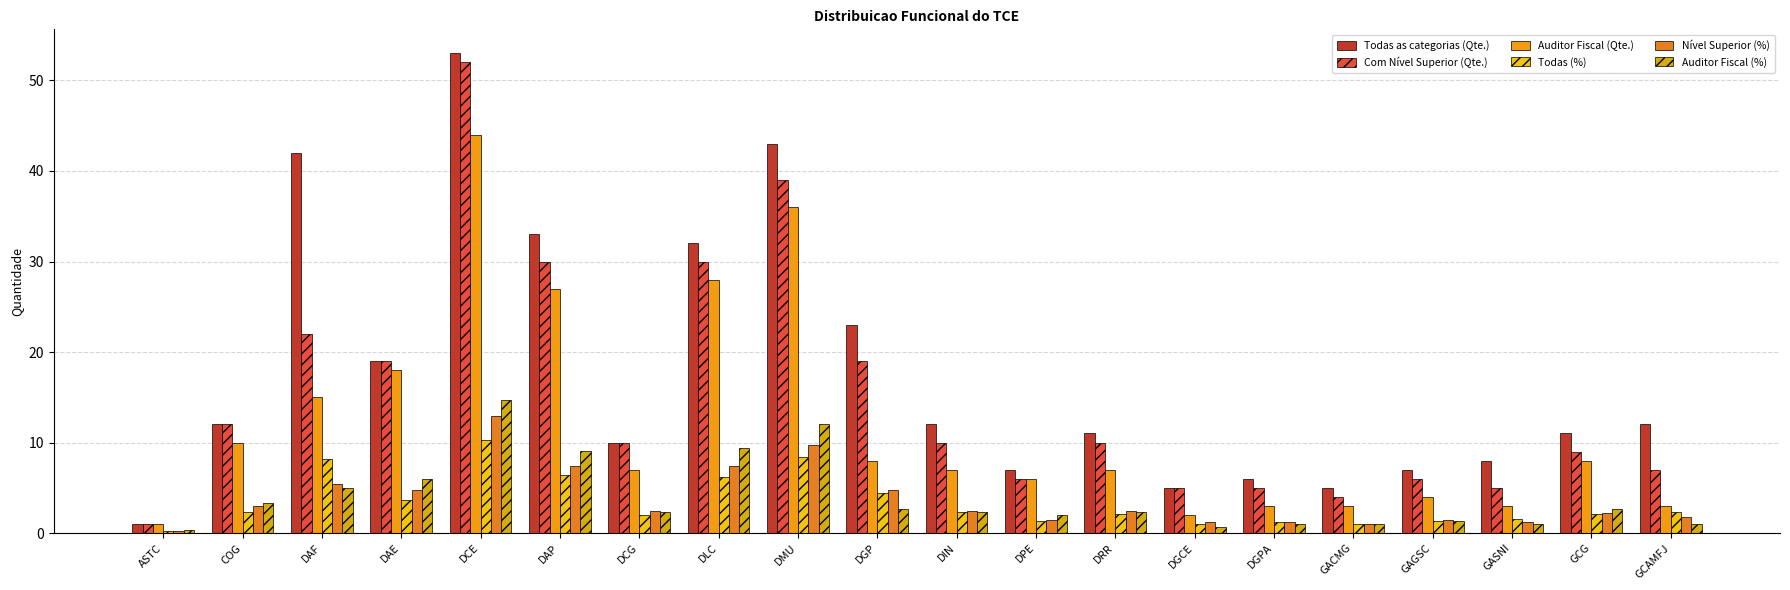

What is the maximum value for Auditor Fiscal (%)?

14.7